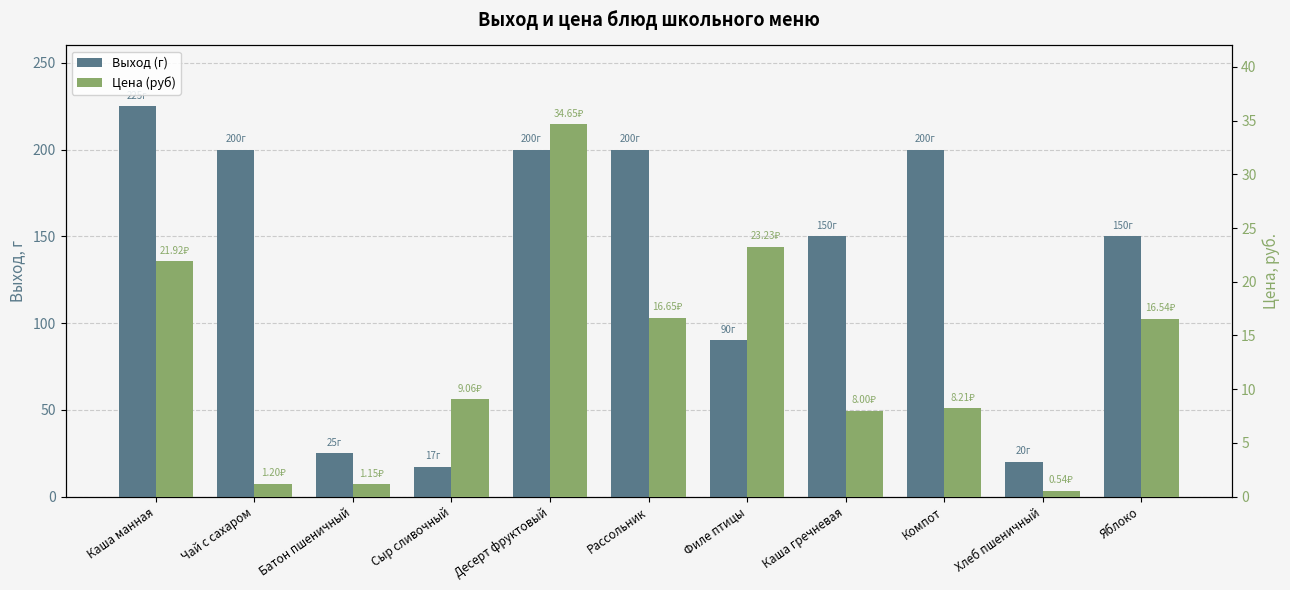

What is the difference between the Выход (г) values at Каша гречневая and Компот?

50.0